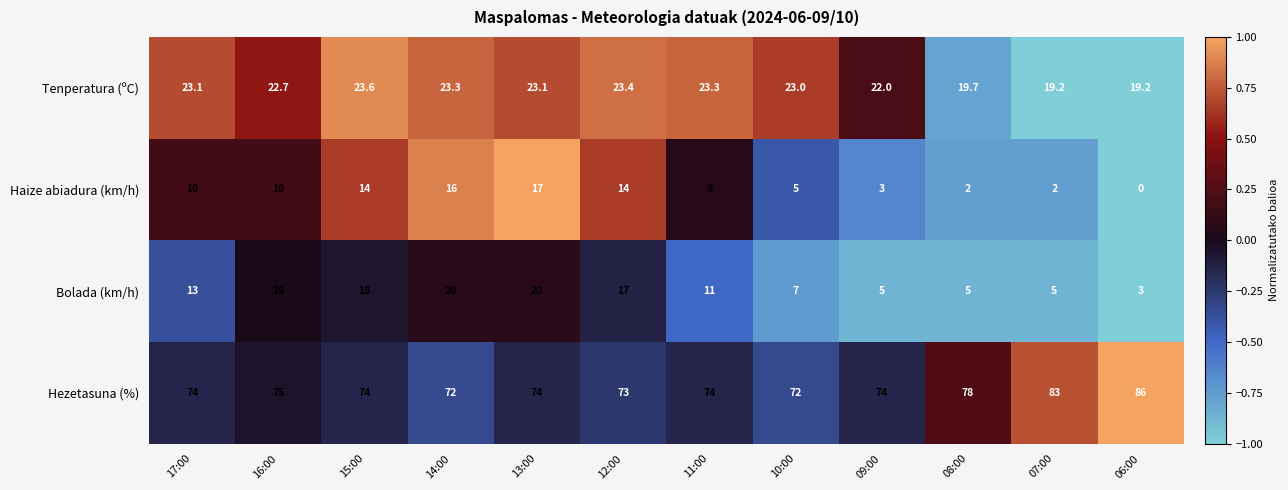

How many data points in Haize abiadura (km/h) are less than 10?

6